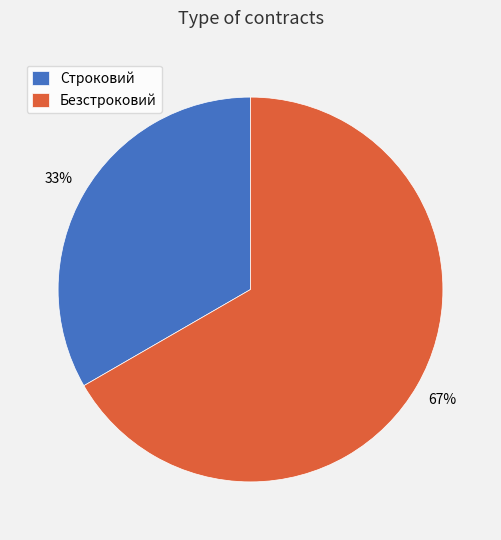

True or false: Строковий accounts for 21% of the total.

False